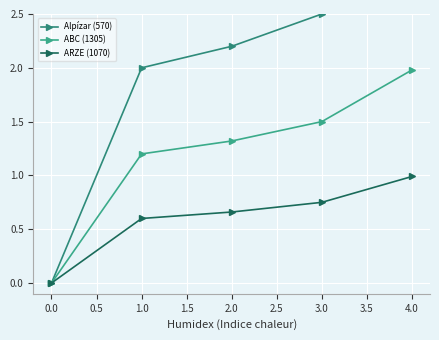

True or false: ARZE (1070) has more than 2 points higher than both neighbors.

False